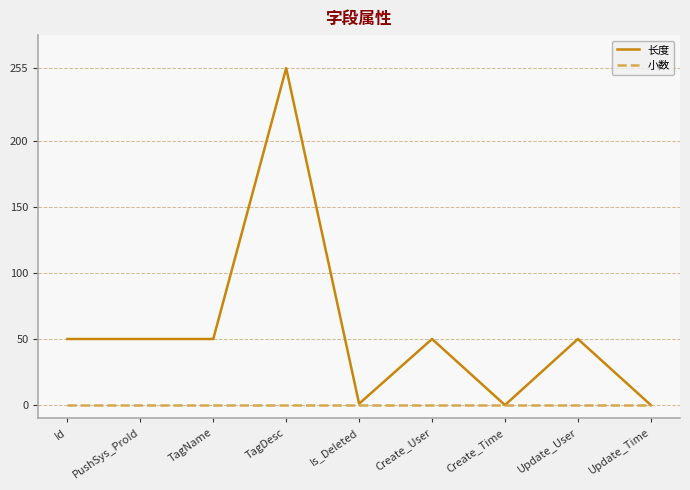

The value of 长度 at Create_Time is 0. True or false?

True